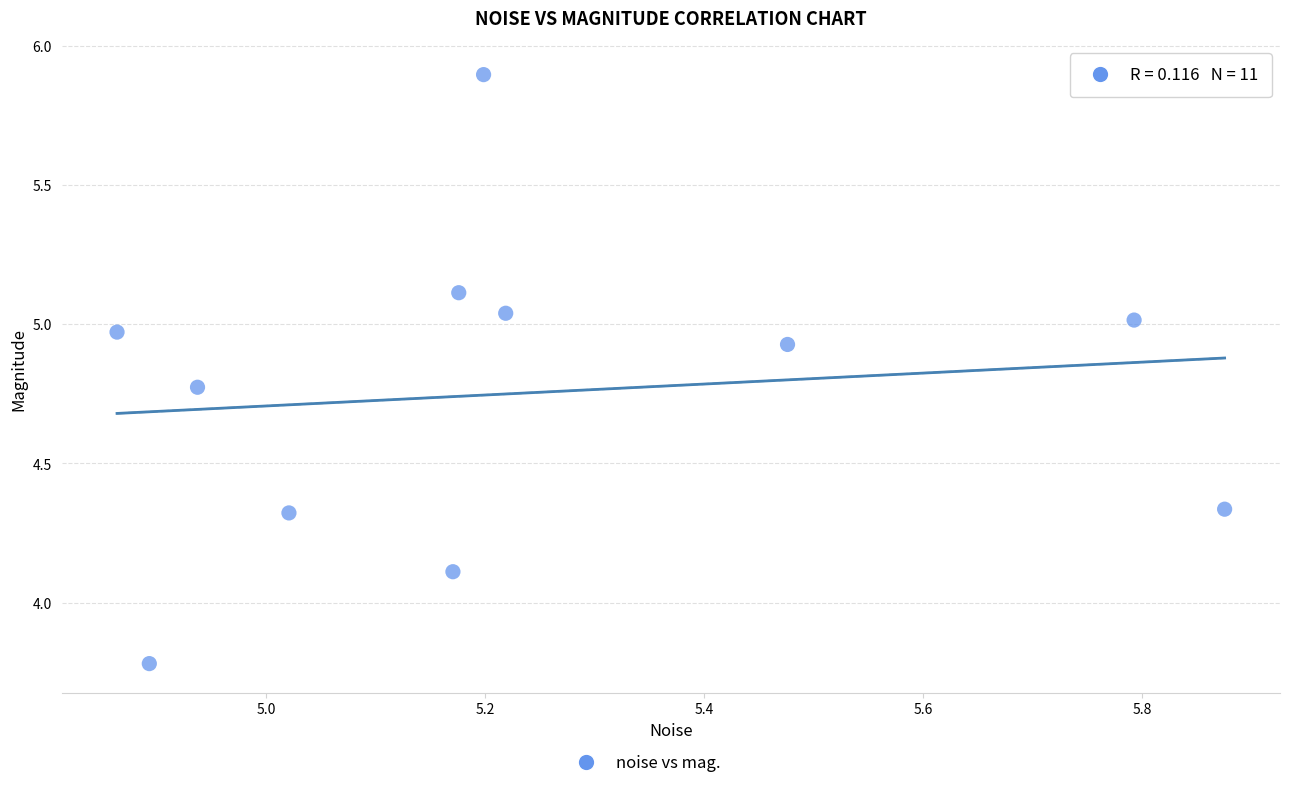

What is the average X value?

5.2